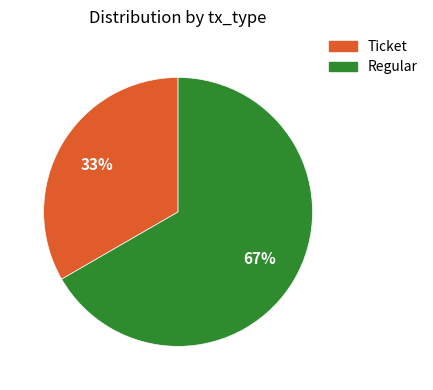

Is the sum of Regular and Ticket greater than half?

Yes